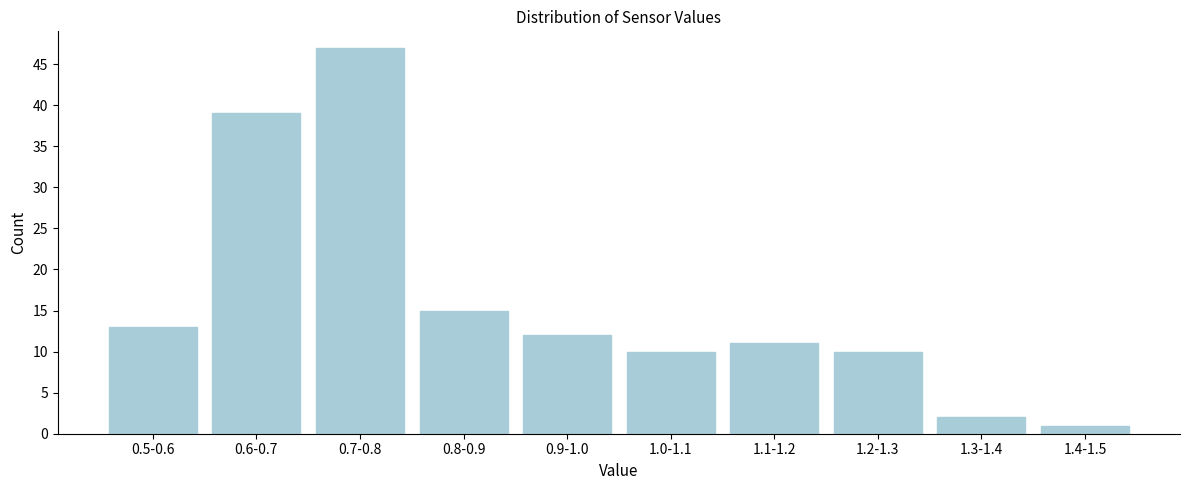

Reading right to left, extract all data points from this chart.

1.4-1.5=1	1.3-1.4=2	1.2-1.3=10	1.1-1.2=11	1.0-1.1=10	0.9-1.0=12	0.8-0.9=15	0.7-0.8=47	0.6-0.7=39	0.5-0.6=13